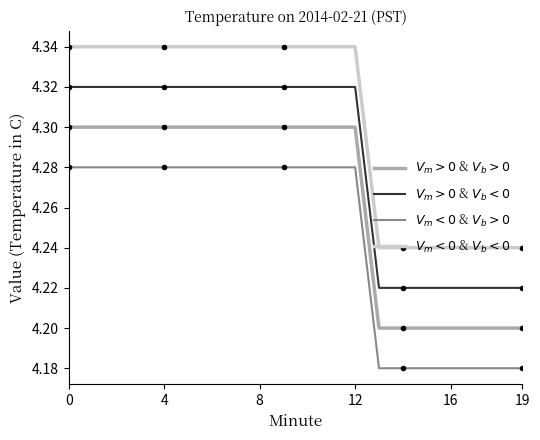

What is the average value of the $V_m>0$ & $V_b<0$ series?

4.3